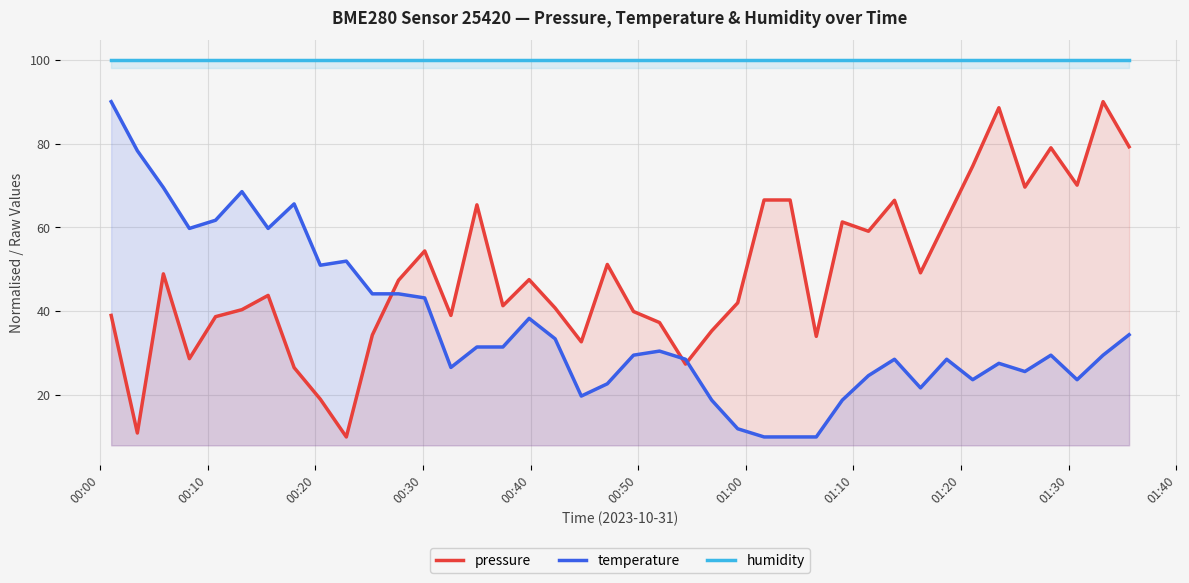

What is the sum of all pressure values?

1957.9